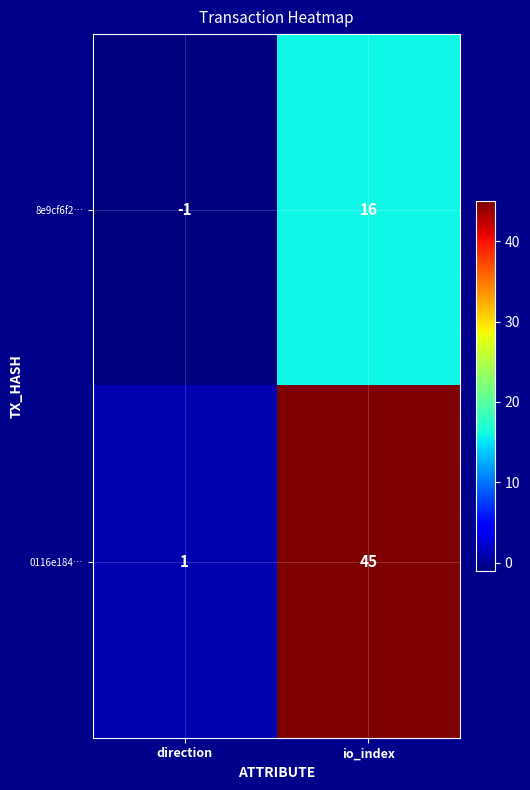

What is the sum of the 0116e184… values at direction and io_index?

46